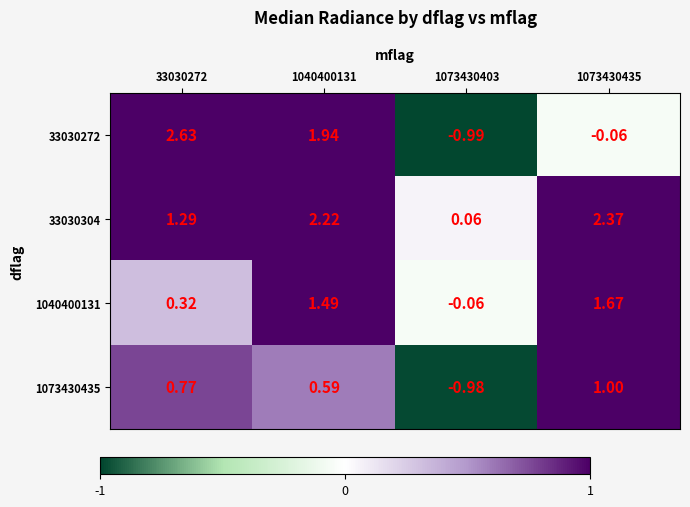

What is the total value across all series at 33030272?

5.0